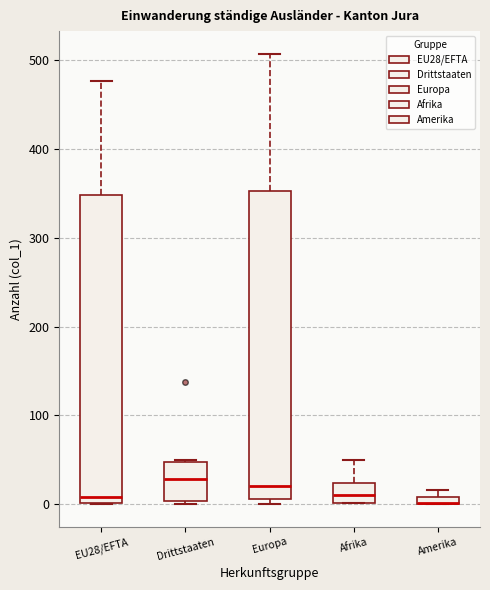

Where is the upper edge of the box for Drittstaaten on the y-axis? The values are not printed on the chart, so give them approximately, as read against the axis.

50